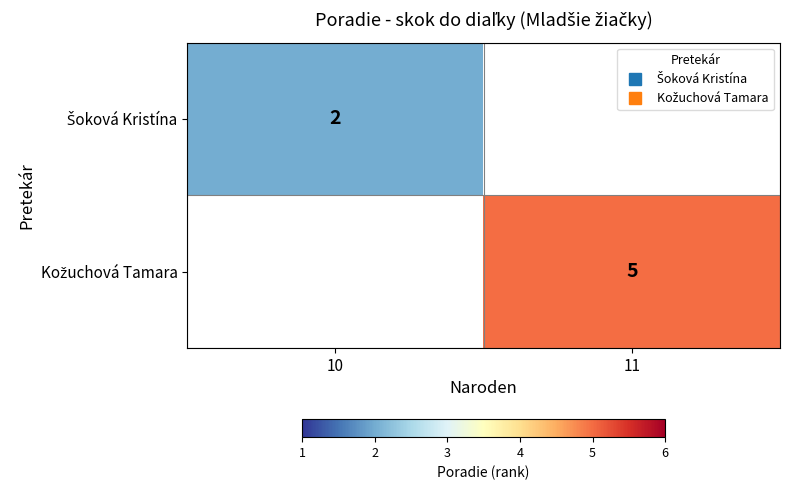

What is the highest value of the Šoková Kristína series?

2.0